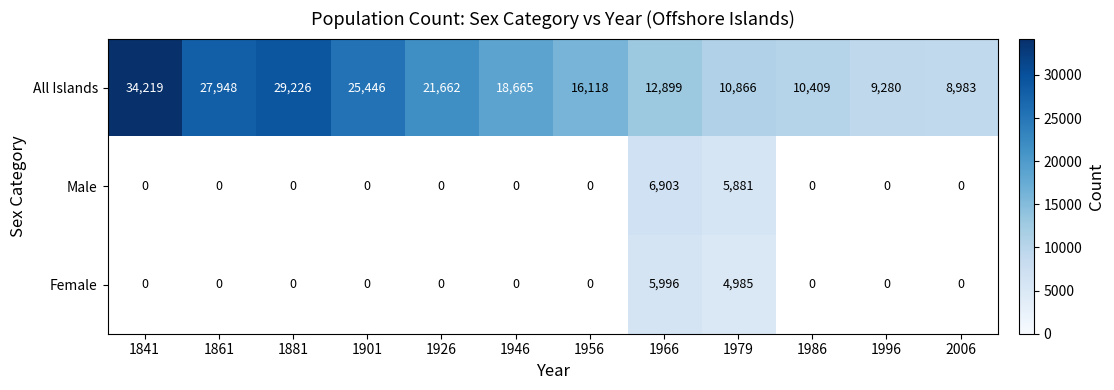

List the labels in order of All Islands value, smallest first.

2006, 1996, 1986, 1979, 1966, 1956, 1946, 1926, 1901, 1861, 1881, 1841